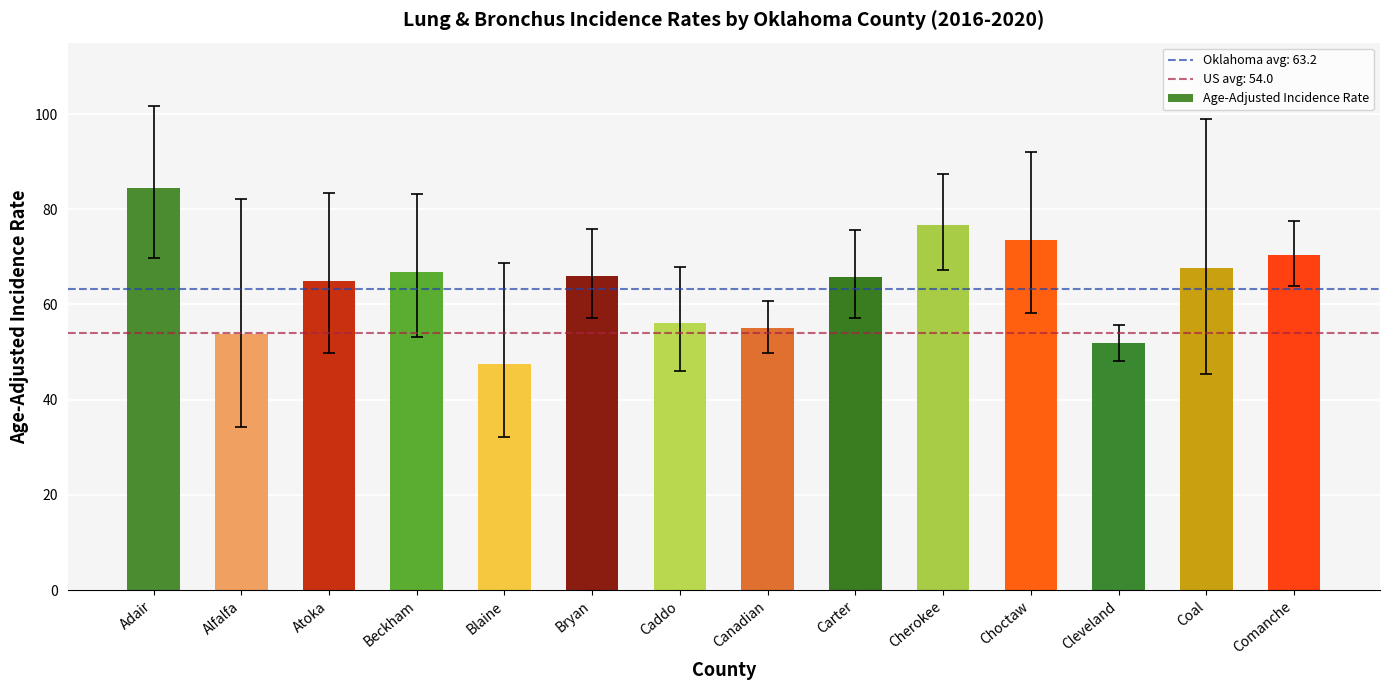

What position from the right is Cleveland?

3